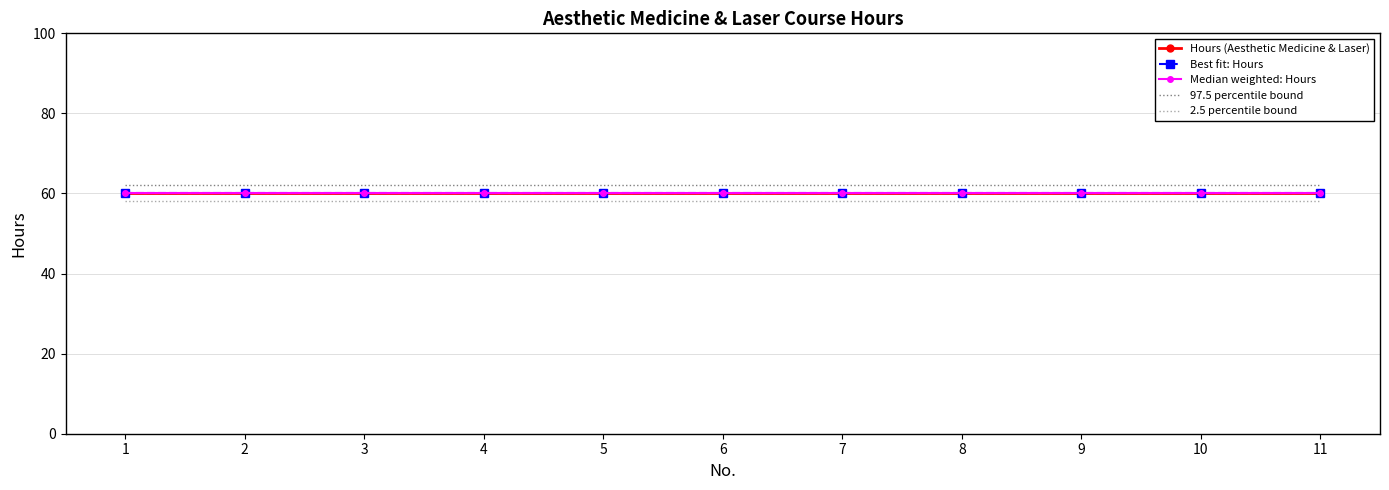

What is the lowest value of the Hours (Aesthetic Medicine & Laser) series?

60